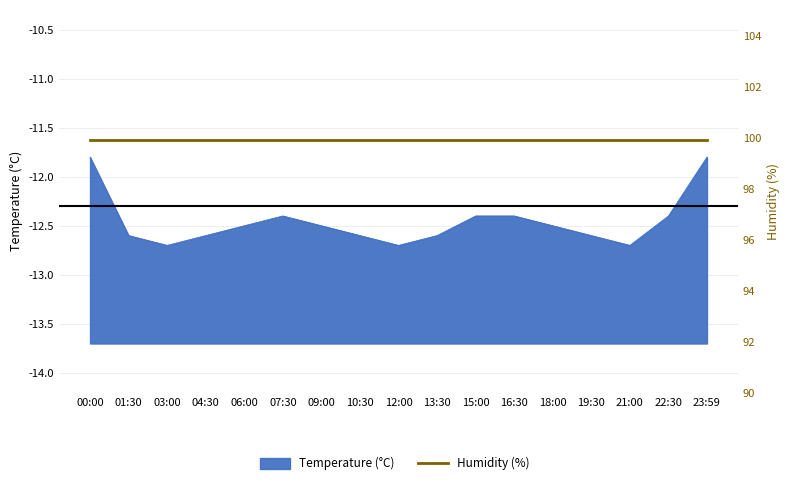

True or false: the data shows -12.6 at 10:30.

True